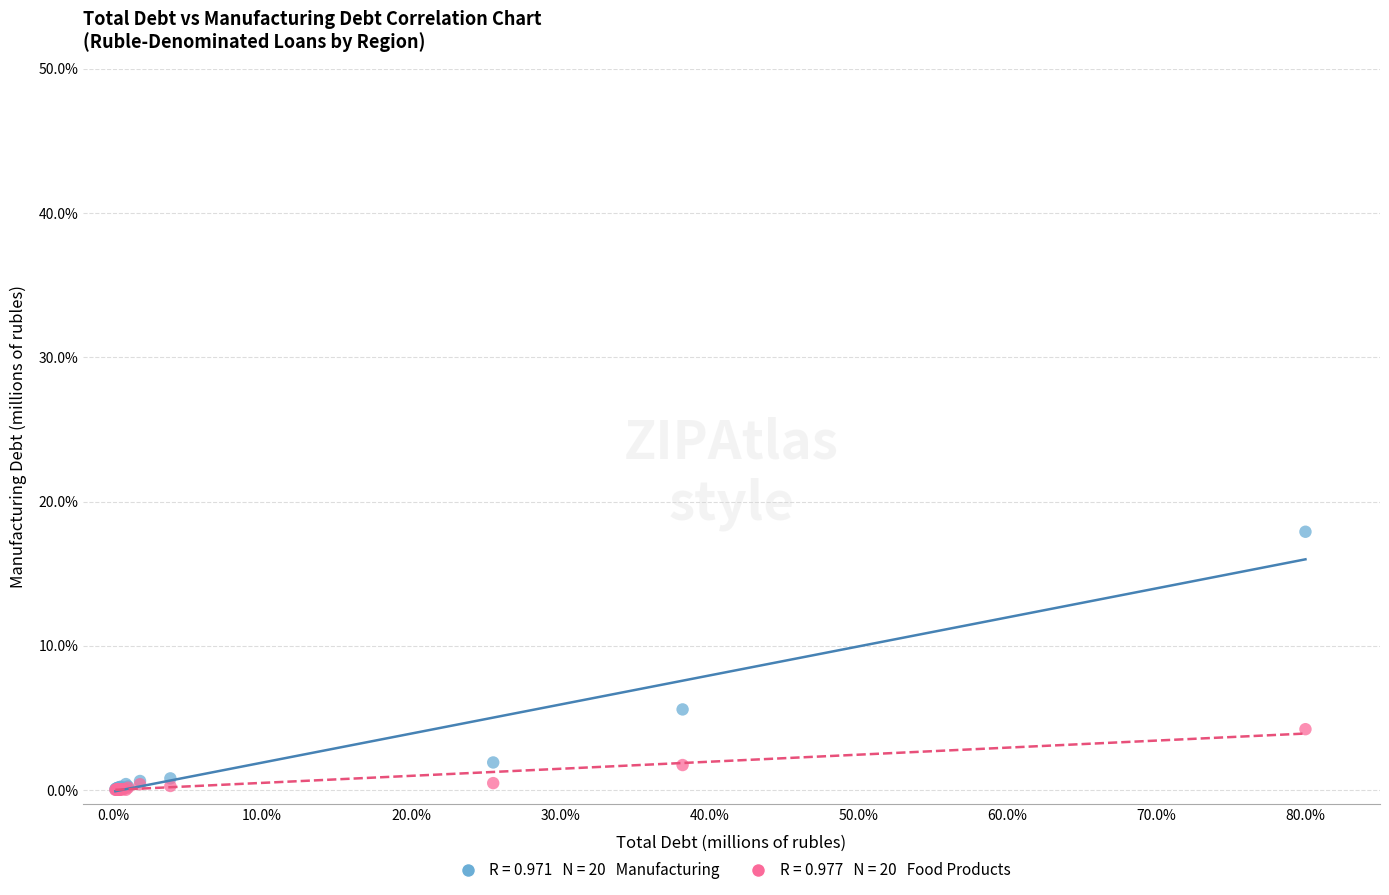

Across all series, what Y value is closest to 8?

5.6